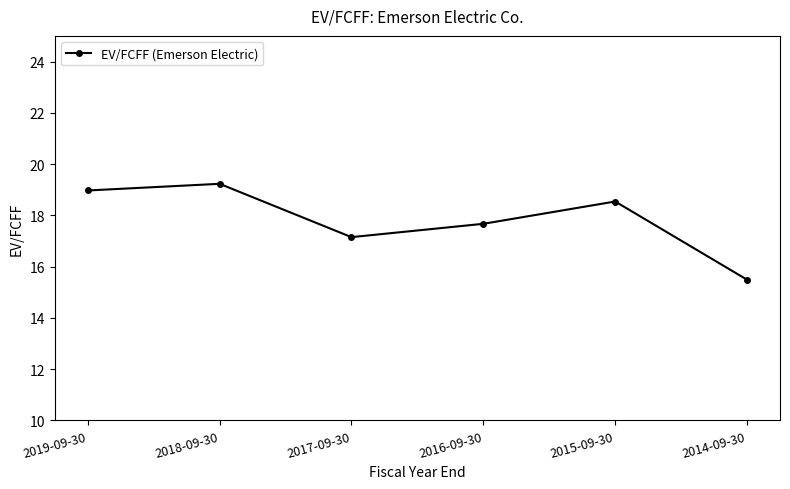

What is the difference between the maximum and minimum values?

3.7